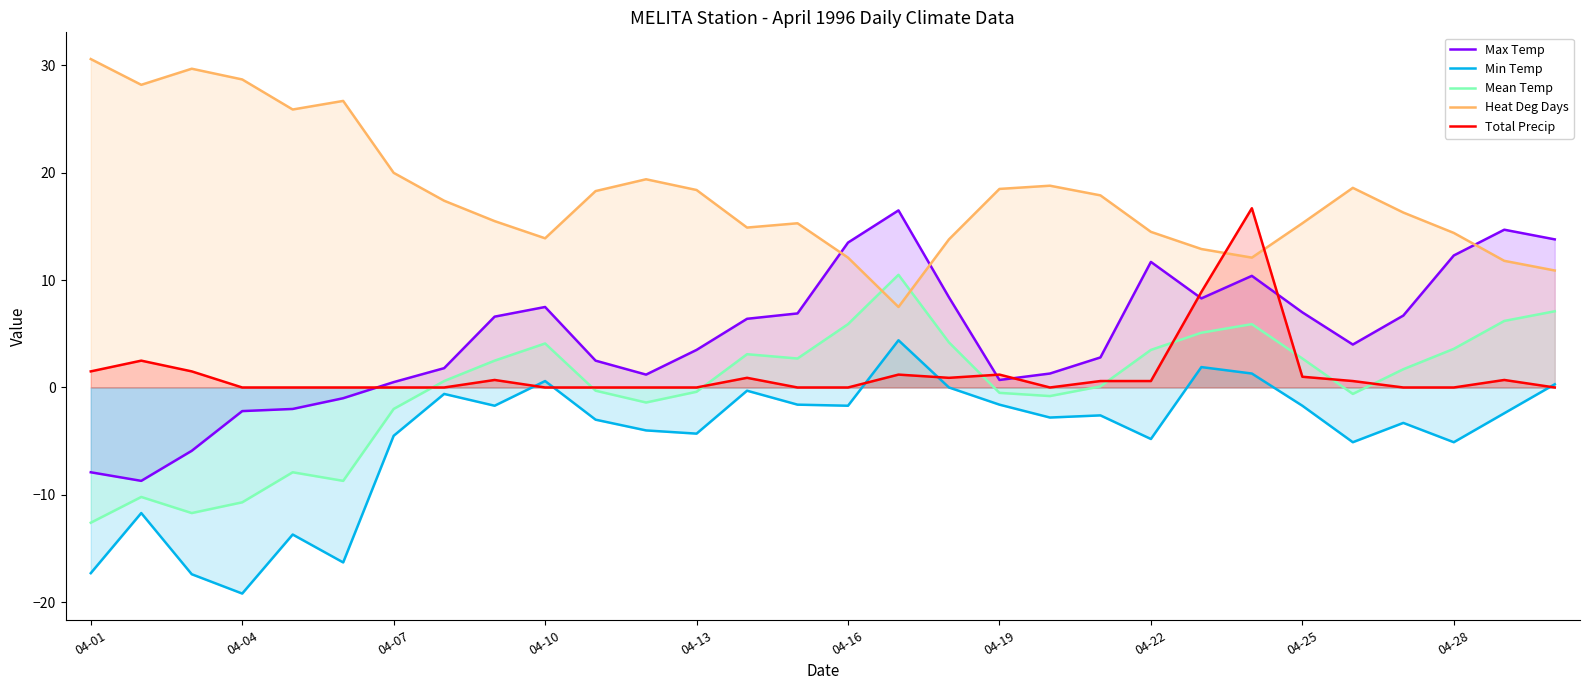

The value of Heat Deg Days at 10 is 18.3. True or false?

True